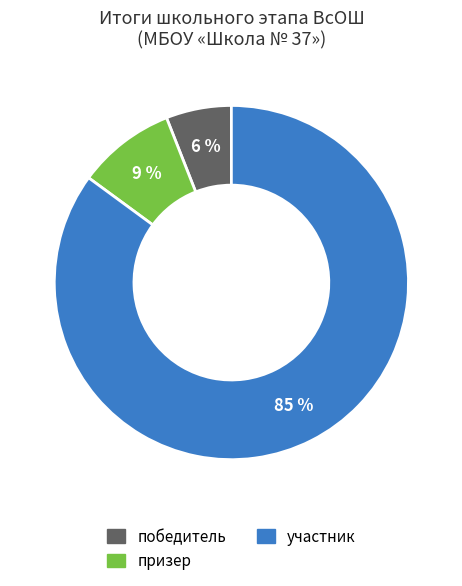

What is the ratio of the value at победитель to the value at призер?

0.7